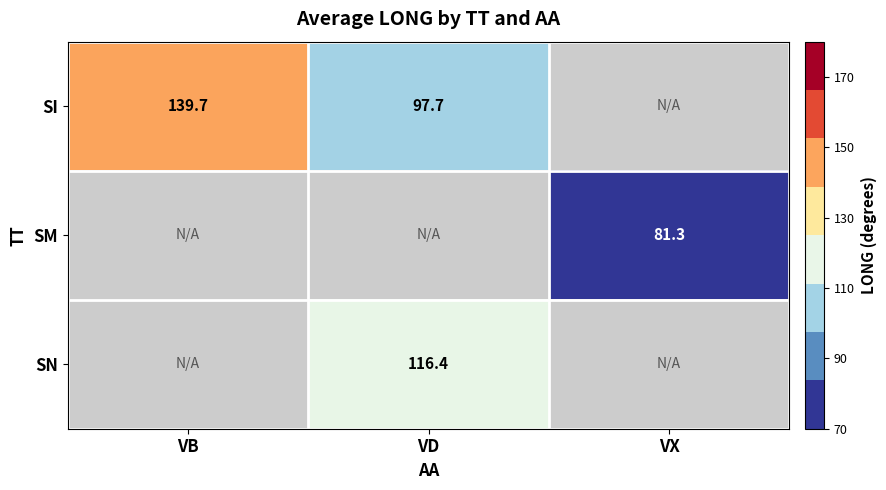

Is the value of SN at VD greater than the value of SI at VB?

No